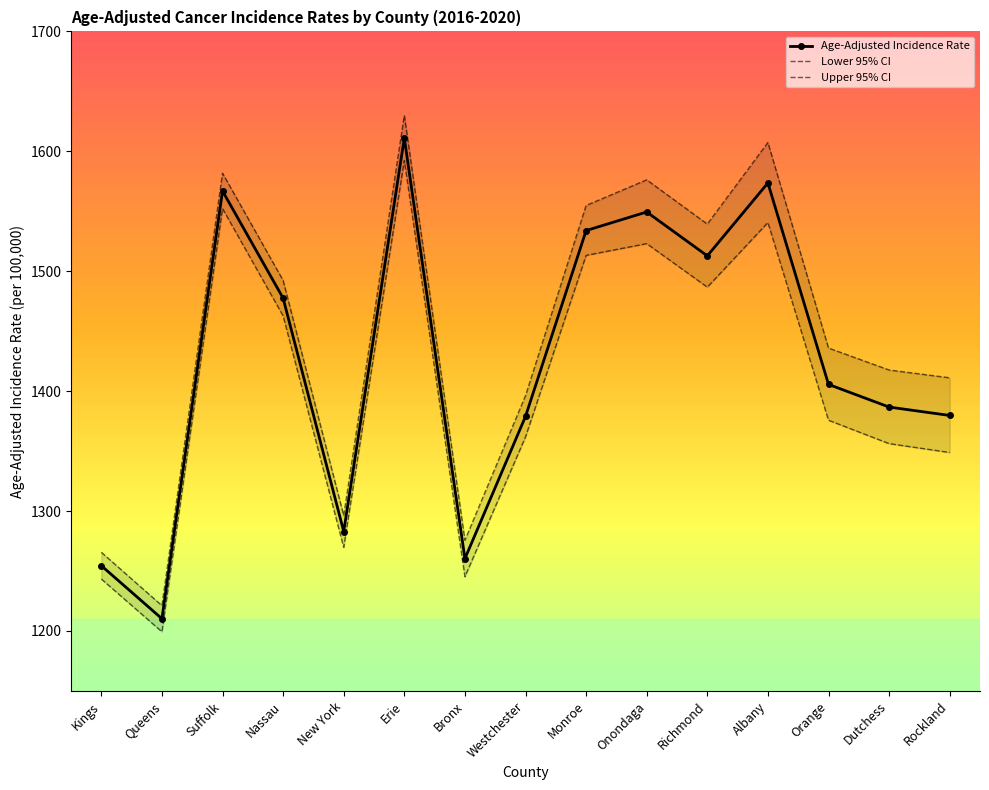

What is the difference between the Age-Adjusted Incidence Rate values at Erie and Dutchess?

224.4